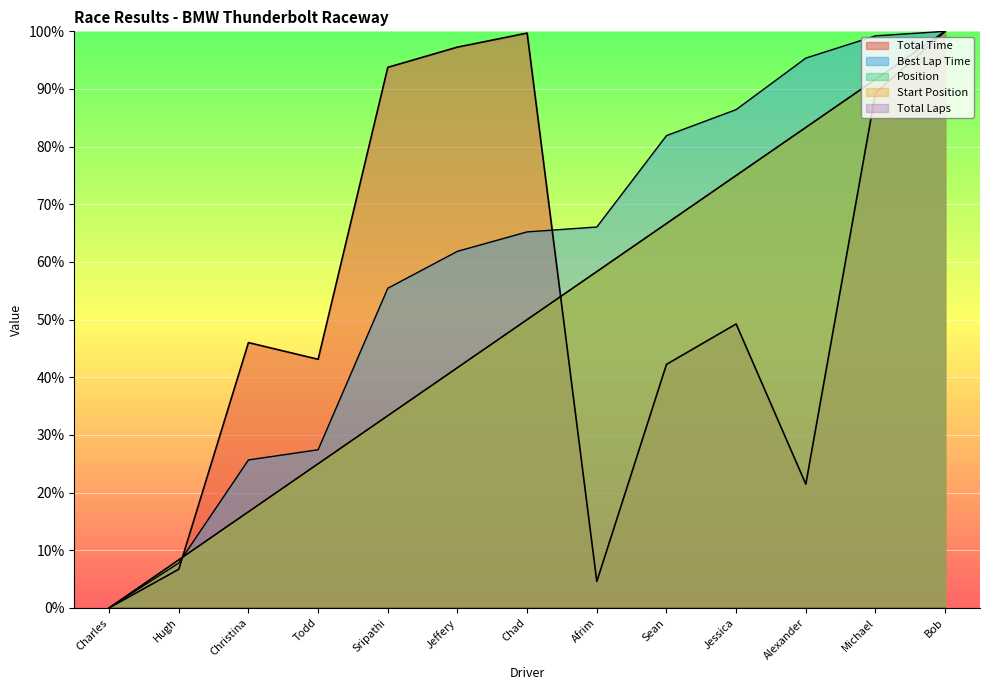

Which series has the widest spread of values?

Total Time